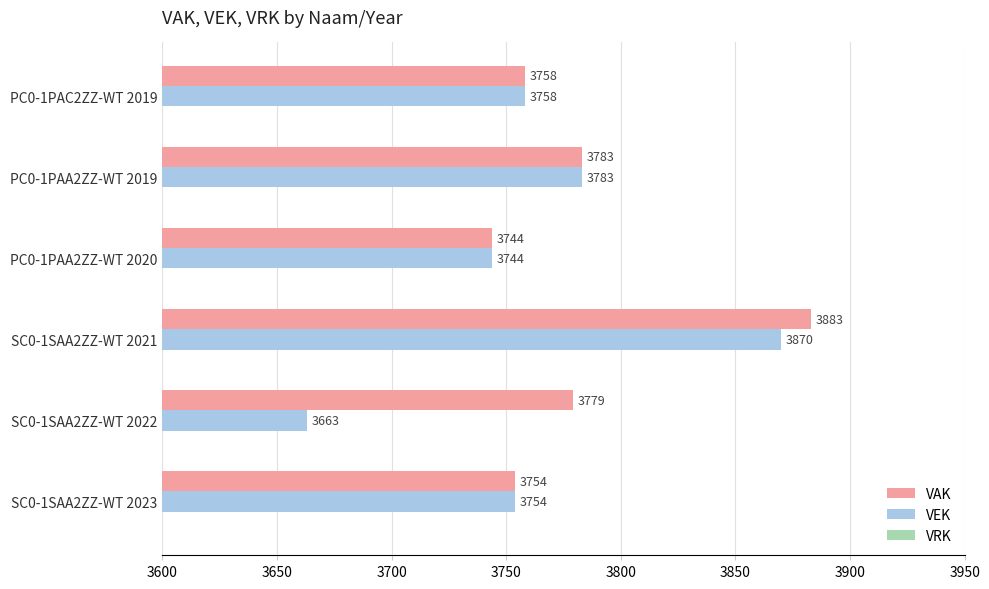

How many series are shown in this chart?

2